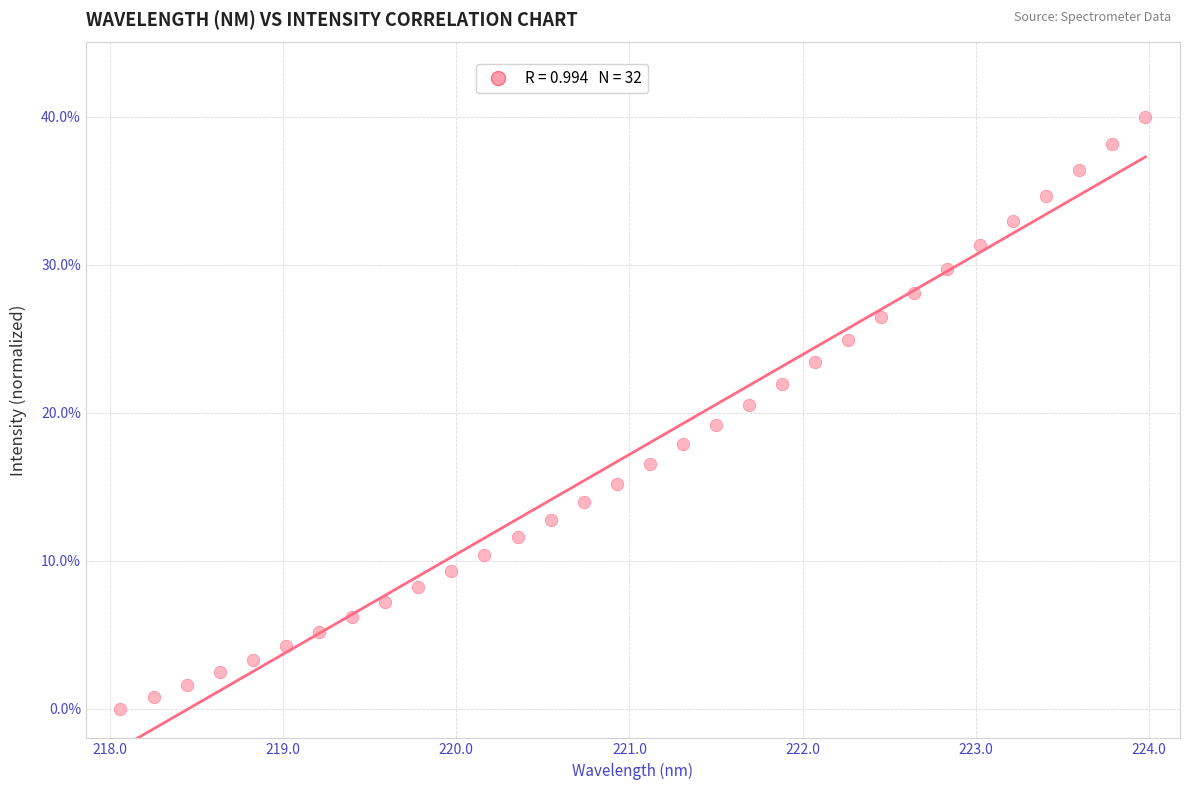

What is the range of Y values (max minus min)?

40.0